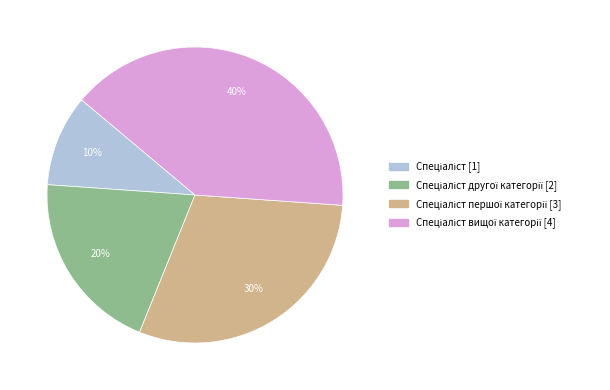

Is there a majority slice in this chart?

No